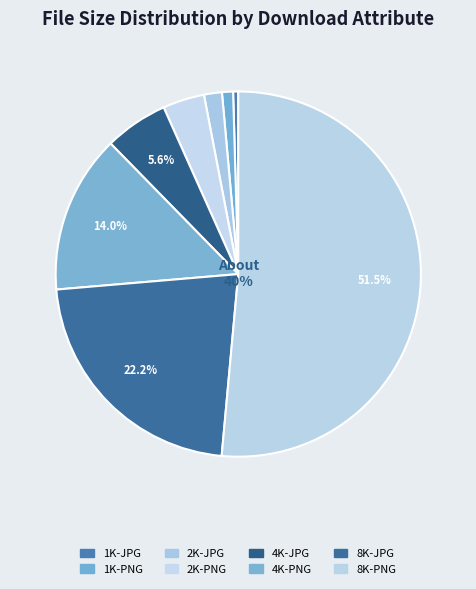

Count the number of slices in the pie.

8